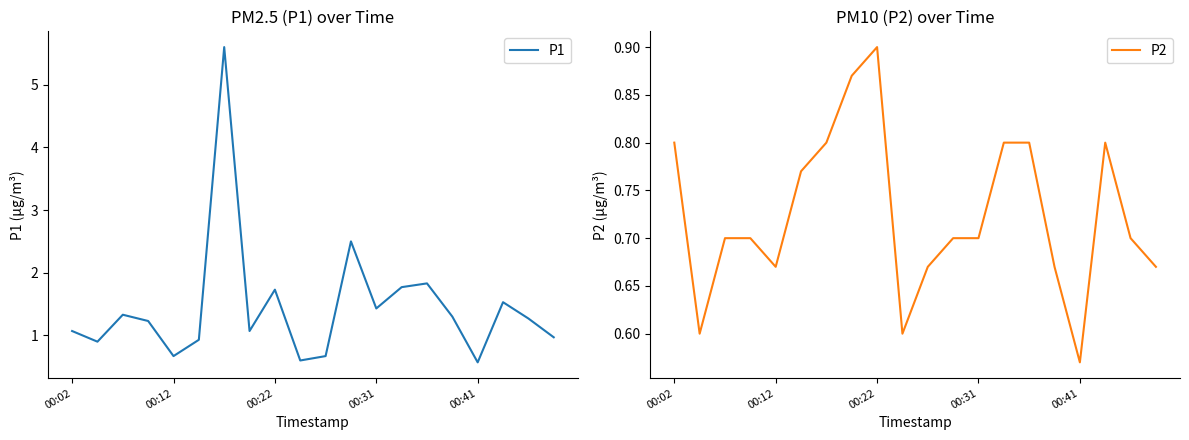

What is the value of the P2 point at the 14th from the left?

0.8